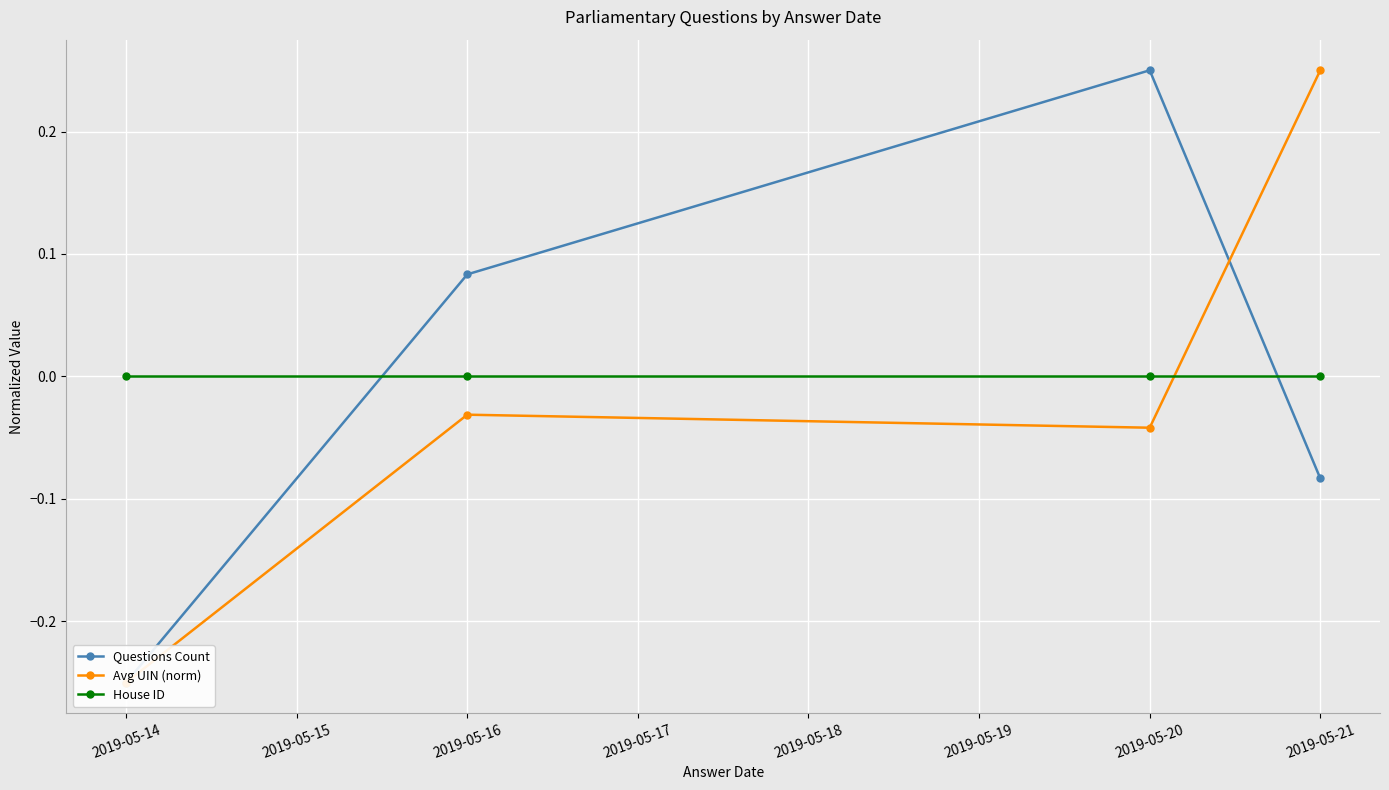

Is this an area chart (filled region under the line)?

No